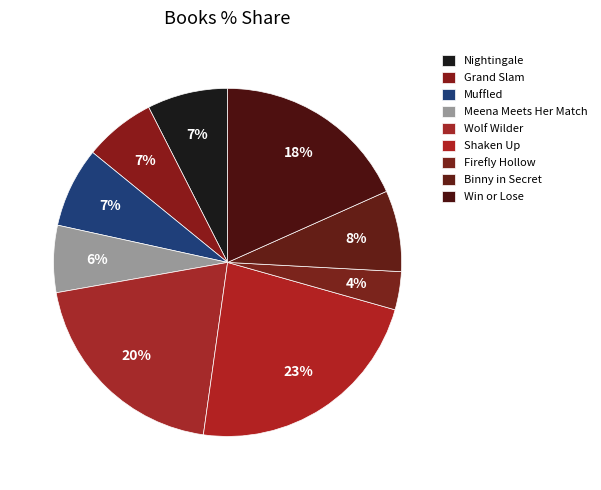

Does any single category account for the majority?

No